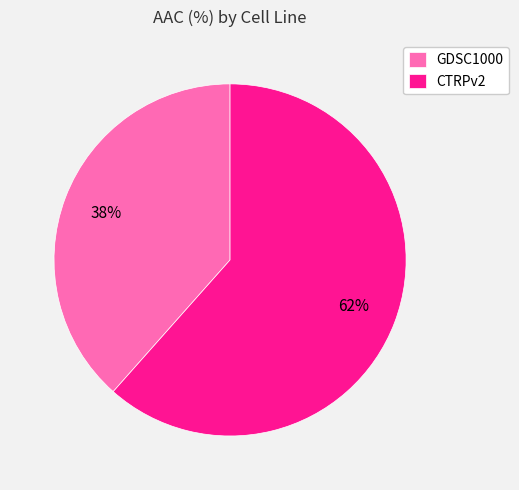

What percentage is the GDSC1000 slice, to the nearest percent?

38%